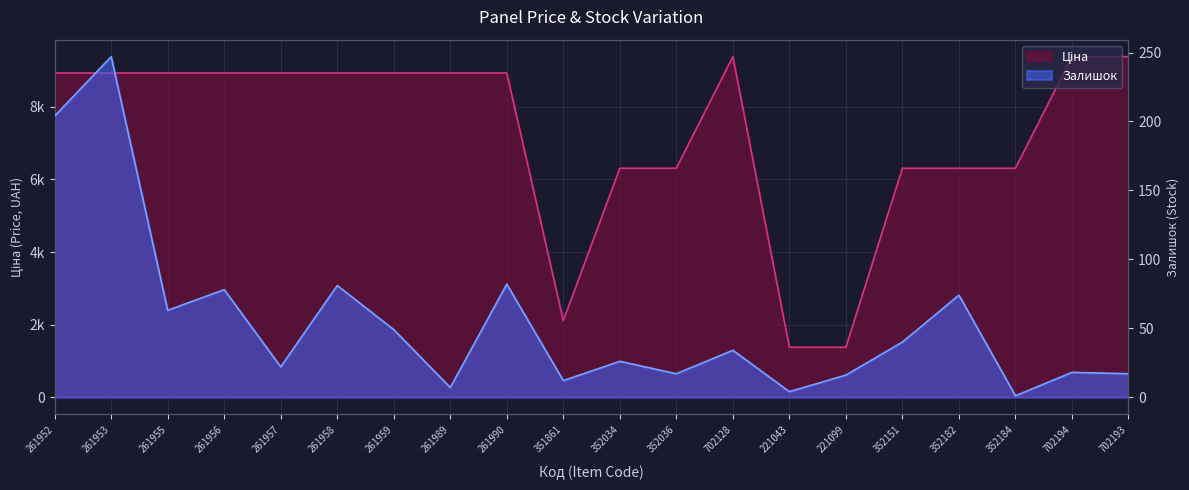

What is the sum of the Ціна values at 352182 and 221099?

7684.2